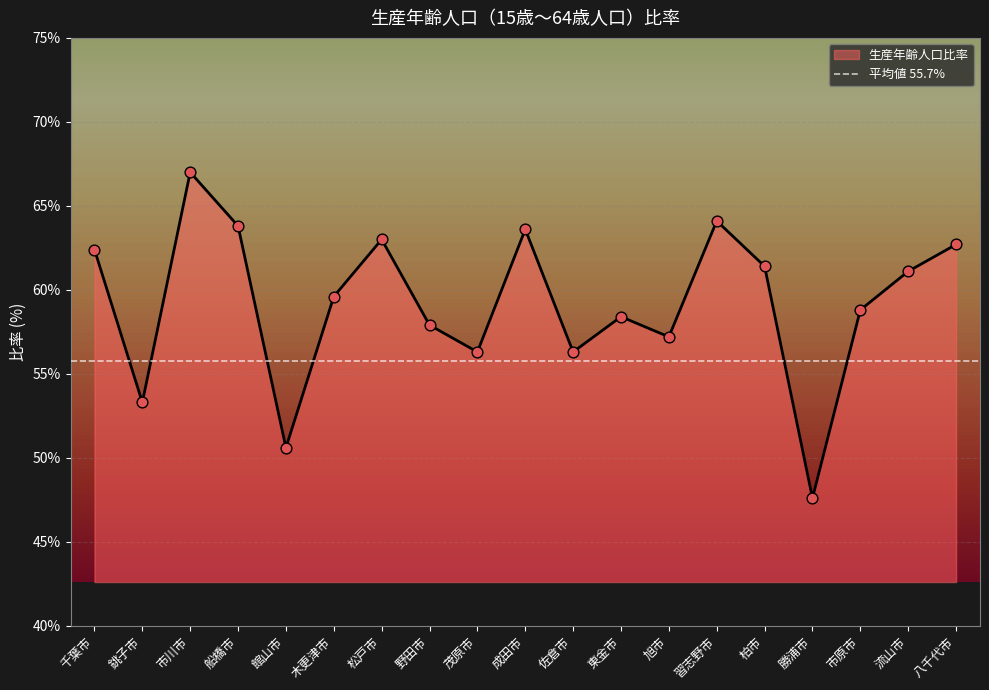

Between 習志野市 and 市川市, which is larger?

市川市